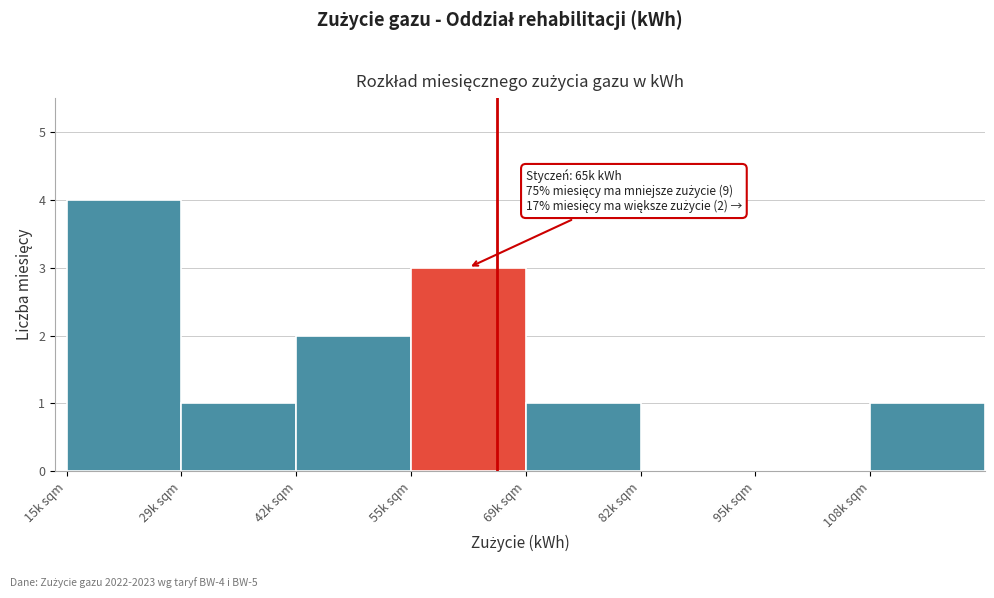

Reading left to right, transcribe all the data shown in this chart.

15k sqm=4	29k sqm=1	42k sqm=2	55k sqm=3	69k sqm=1	82k sqm=0	95k sqm=0	108k sqm=1